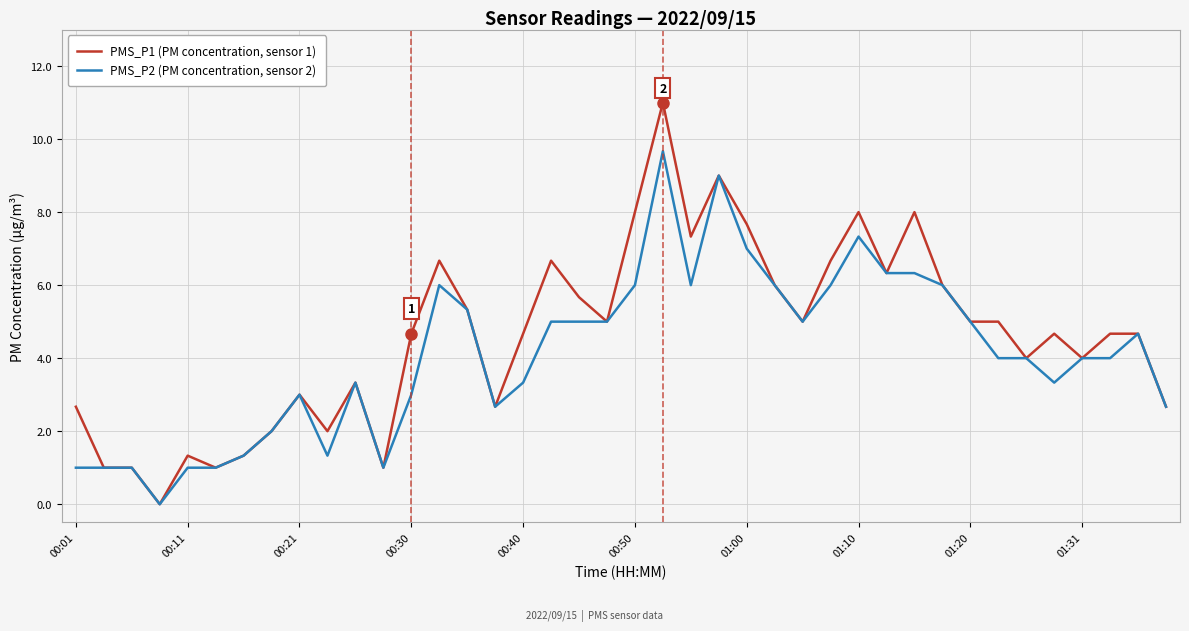

Is this an area chart (filled region under the line)?

No